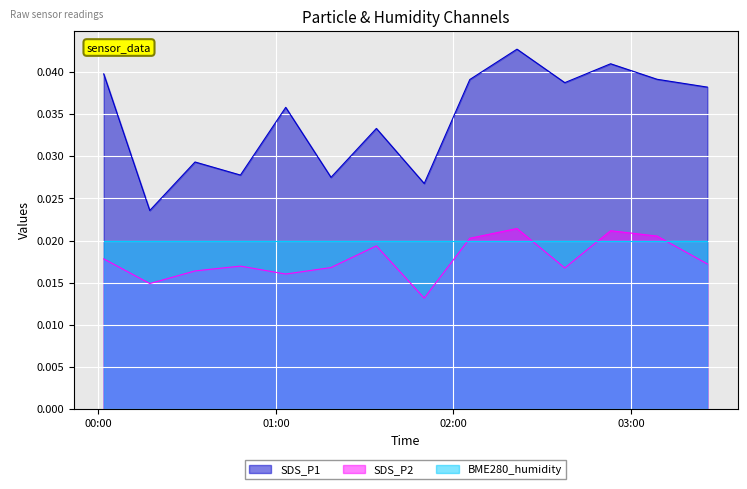

True or false: SDS_P2 has a value of 0.0 at 2022/11/18 02:53:07.

False